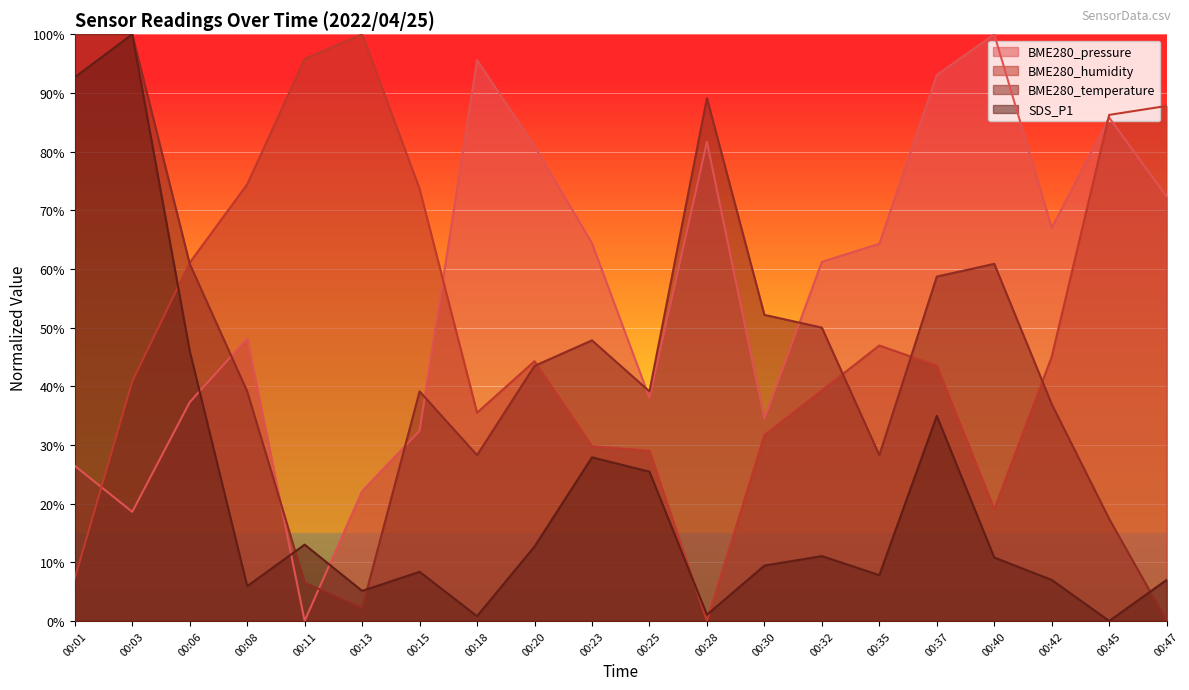

What is the highest value of the BME280_pressure series?

100.0